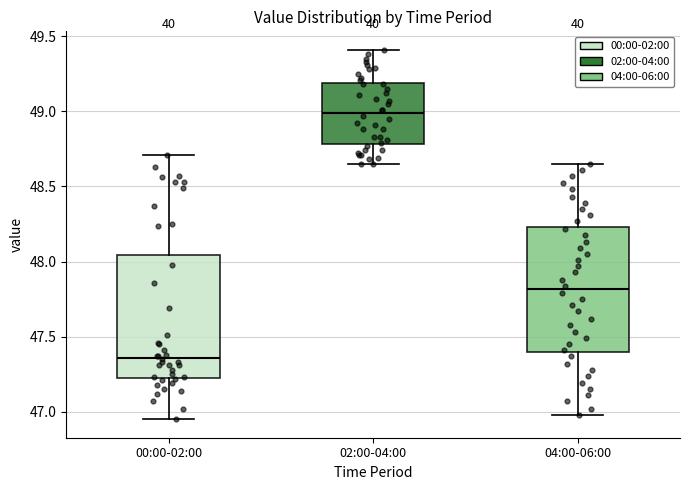

Reading left to right, read every box against the y-axis: the position of its median line, the range the box covers, and the ends of its whiskers. The values are not printed on the chart, so give them approximately, as read against the axis.

00:00-02:00: median 47.35, box 47.25 to 48.05, whiskers 46.95 to 48.70
02:00-04:00: median 49.00, box 48.80 to 49.20, whiskers 48.65 to 49.40
04:00-06:00: median 47.80, box 47.40 to 48.25, whiskers 47.00 to 48.65